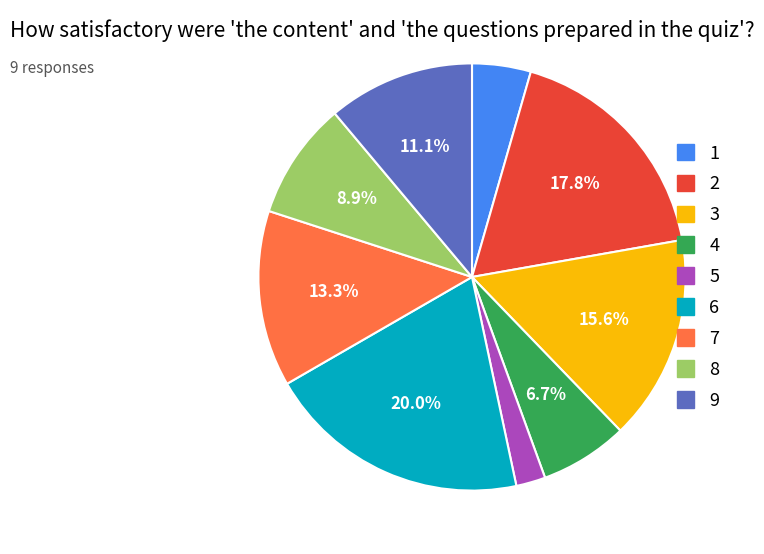

Between 6 and 4, which is larger?

6